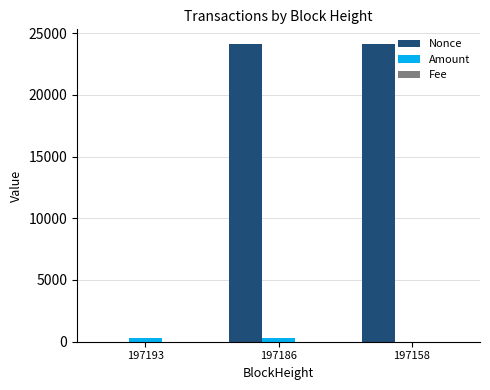

At which label does Nonce first exceed 24087?

197186